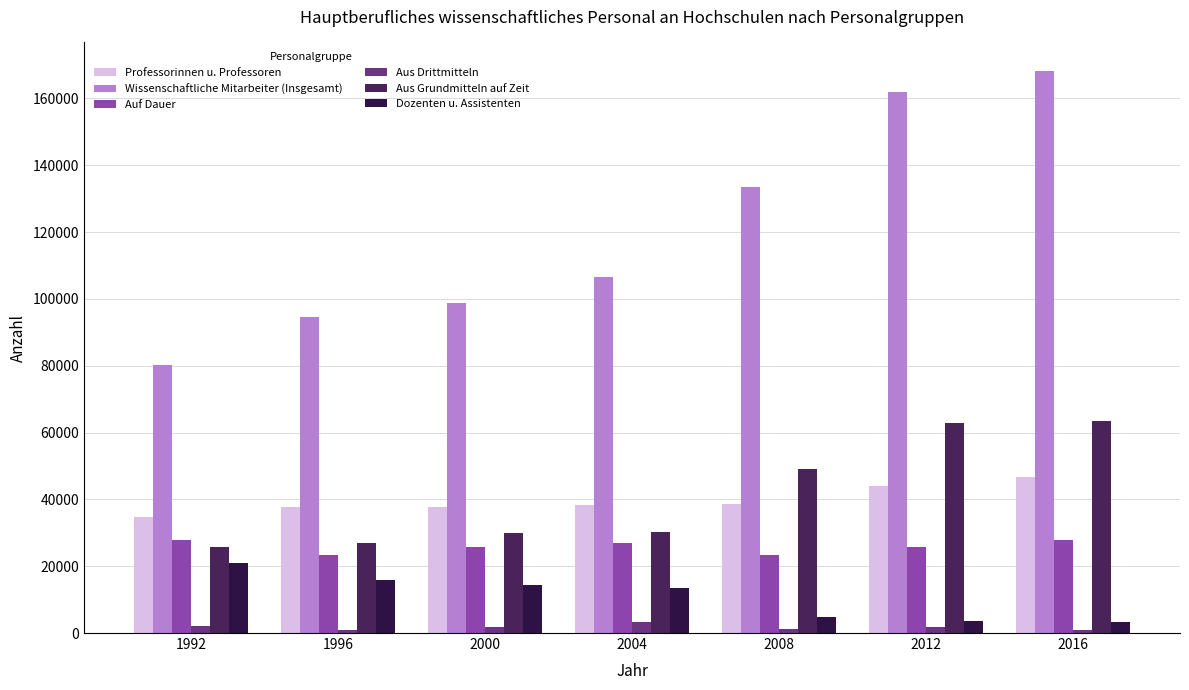

At which label is Wissenschaftliche Mitarbeiter (Insgesamt) closest to 124257?

2008